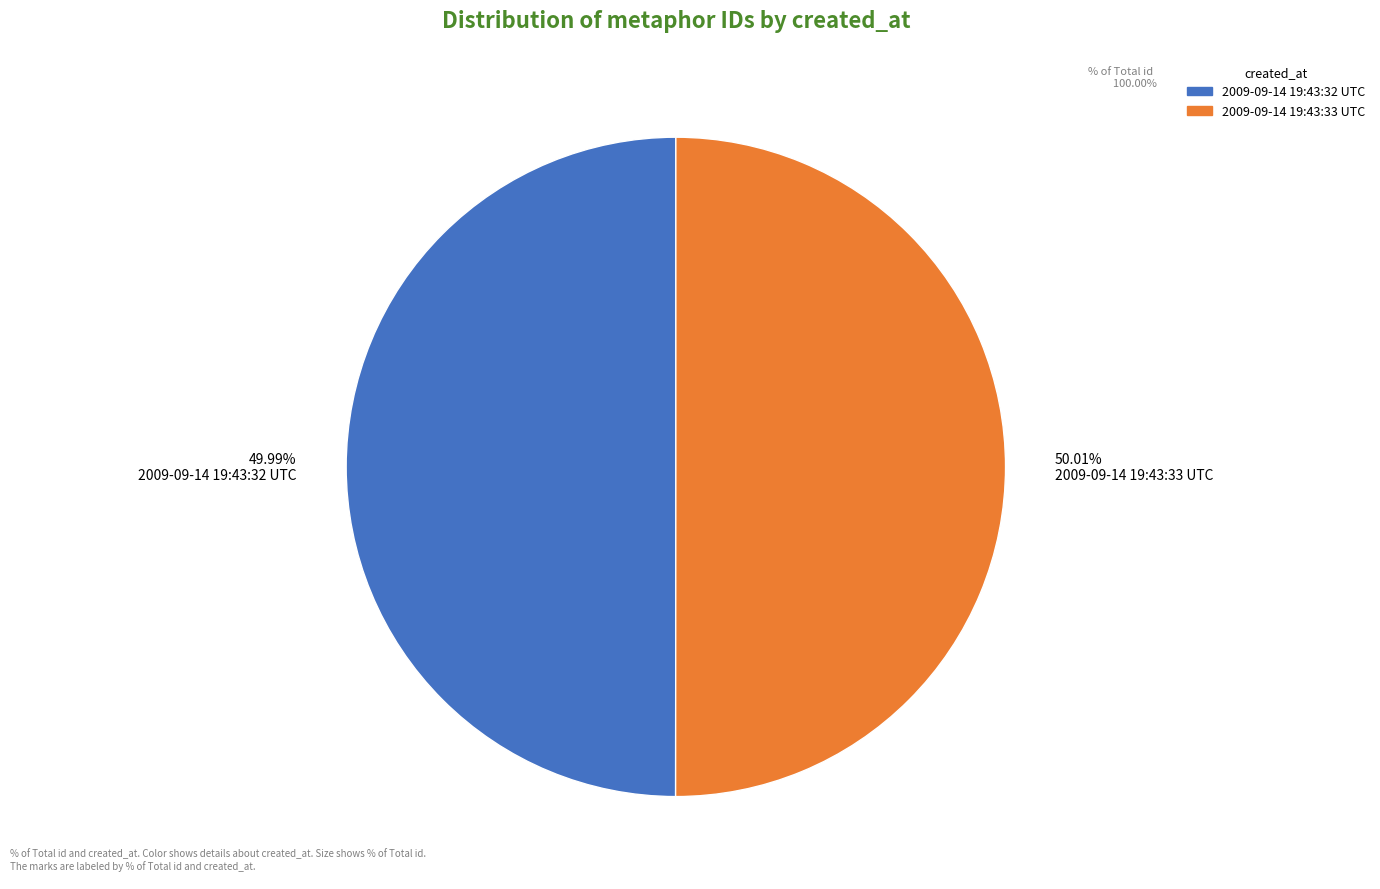

What is the ratio of the value at 50.01% 2009-09-14 19:43:33 UTC to the value at 49.99% 2009-09-14 19:43:32 UTC?

1.0